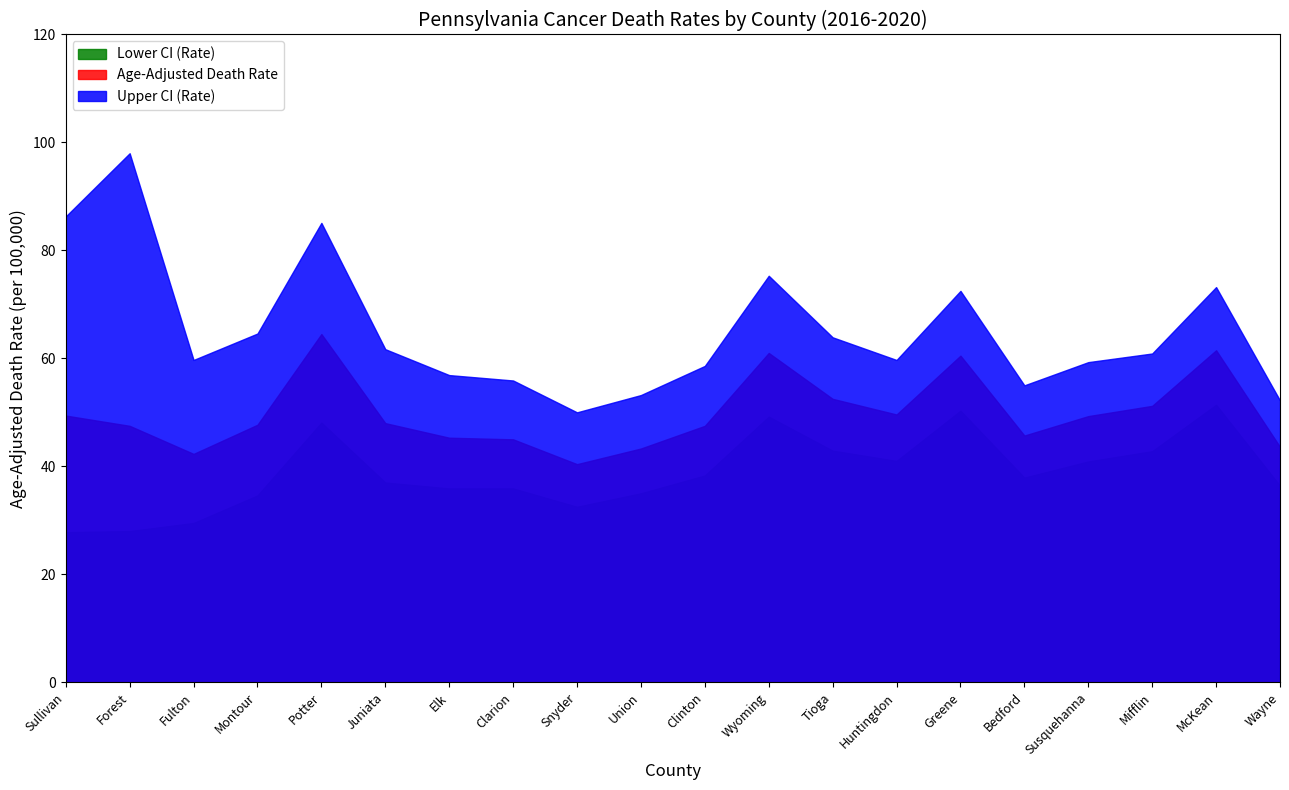

At how many categories does at least one series exceed 57?

14